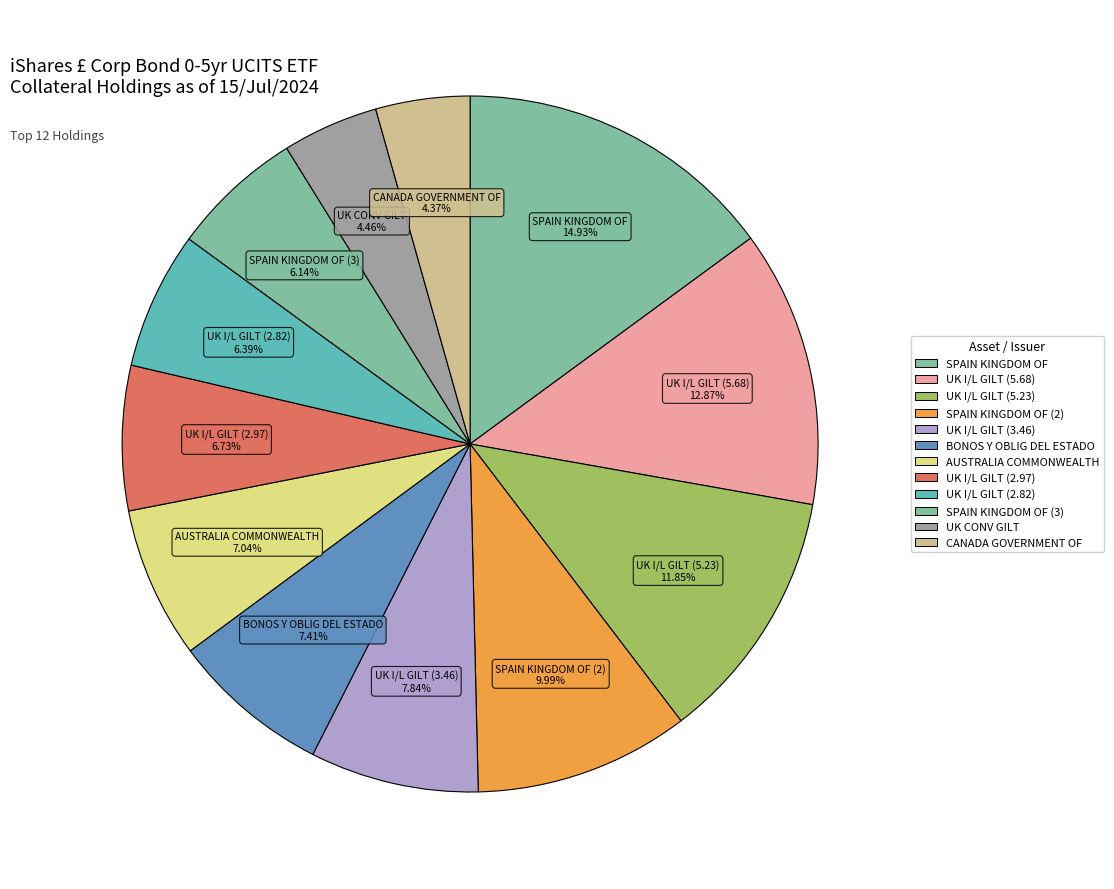

To the nearest percent, what is the average slice percentage?

8%